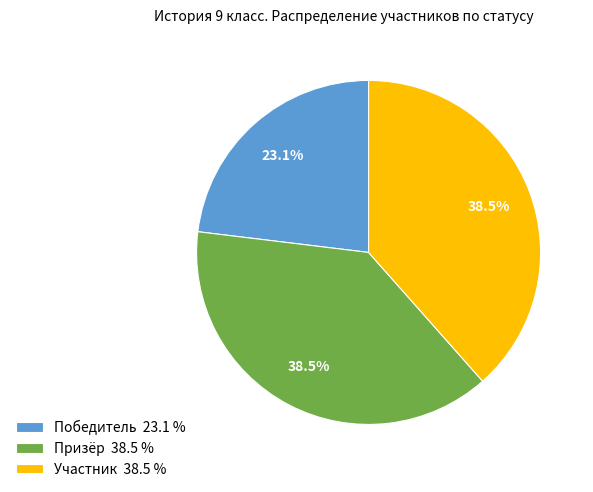

How many slices are in this pie chart?

3